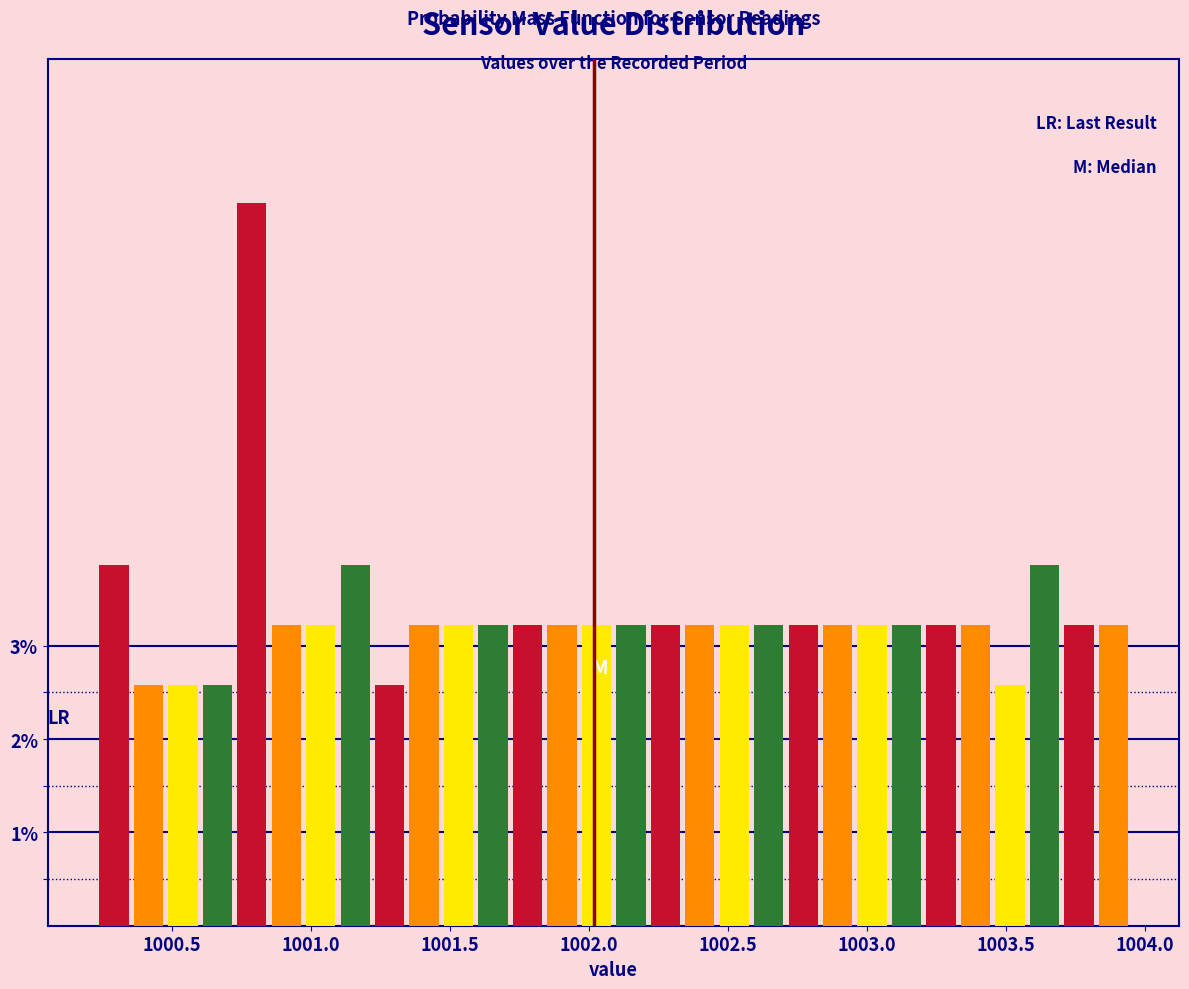

Read against the x-axis, roughly where is the centre of the tallest bar?

1000.80